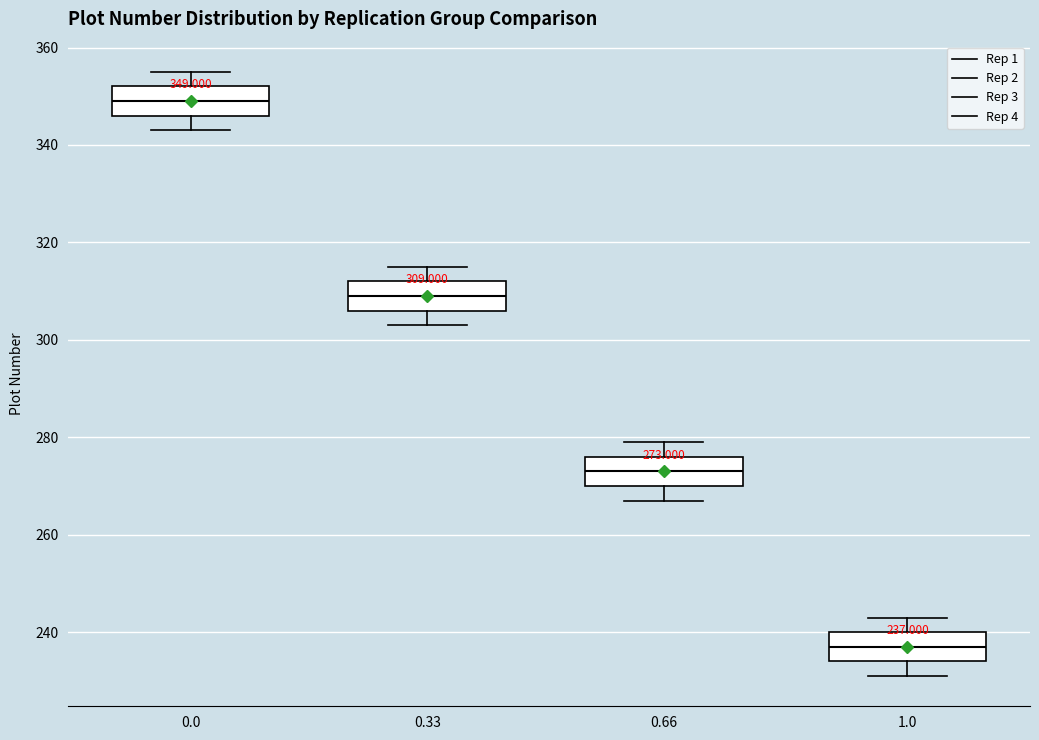

Which box has the lowest median line?

1.0